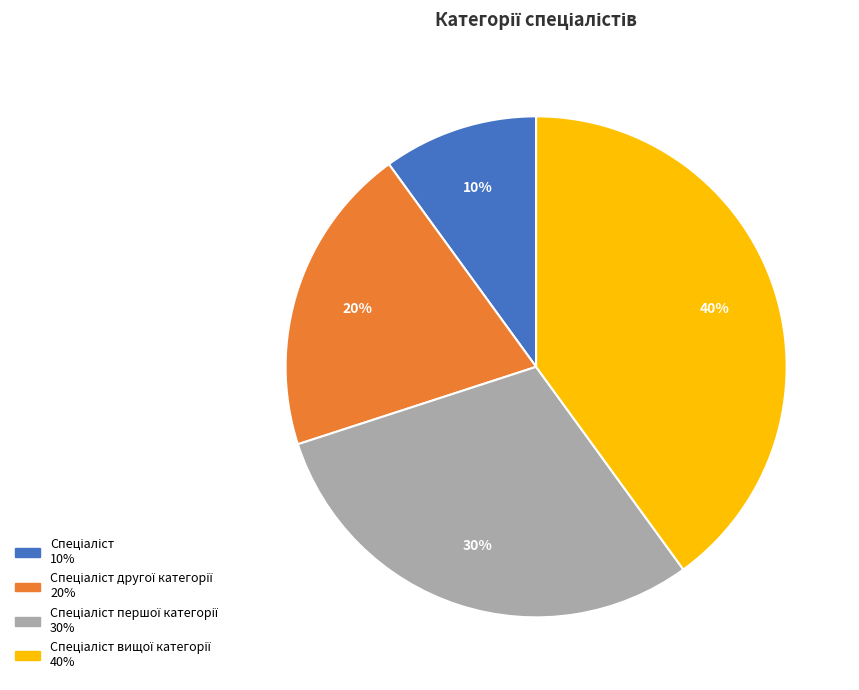

To the nearest percent, what is the difference between the largest and smallest slice percentages?

30%